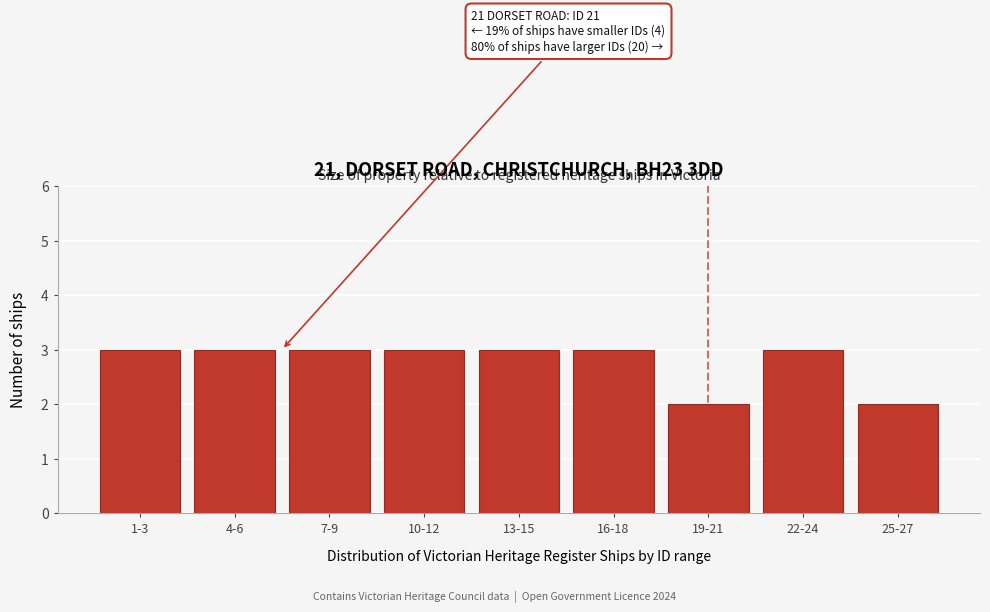

Reading left to right, transcribe all the data shown in this chart.

1-3=3	4-6=3	7-9=3	10-12=3	13-15=3	16-18=3	19-21=2	22-24=3	25-27=2